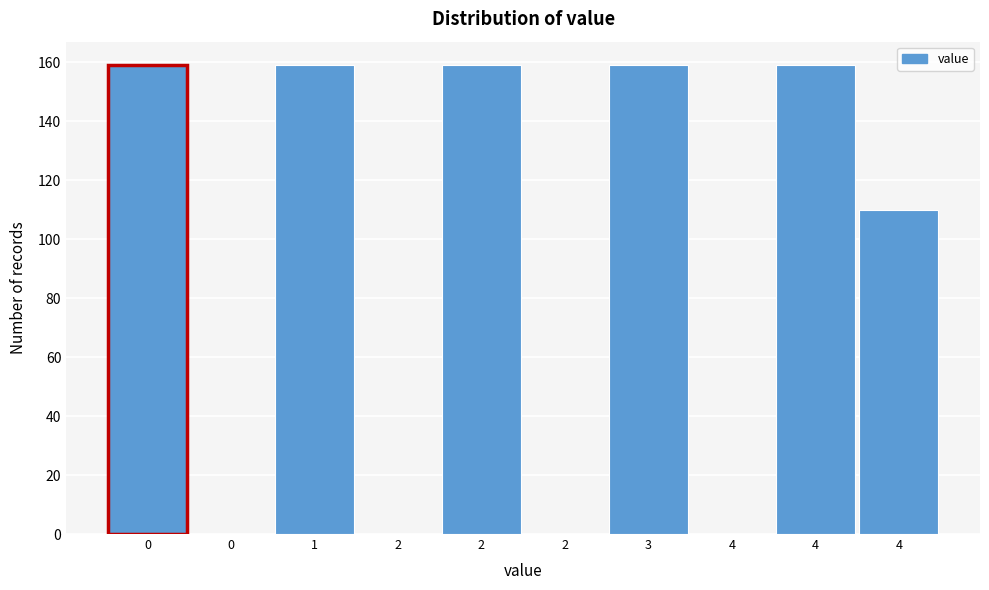

Count the number of data series in this chart.

1